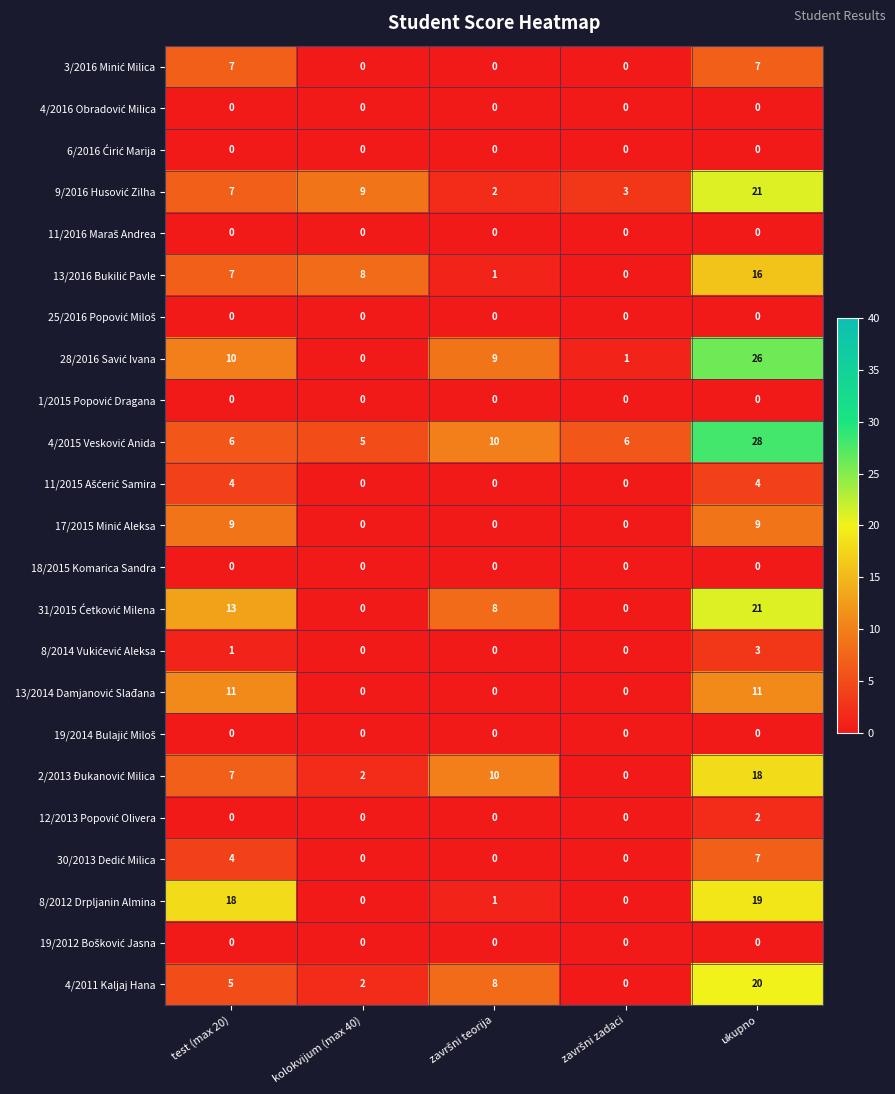

What is the difference between the highest and lowest values at test (max 20)?

18